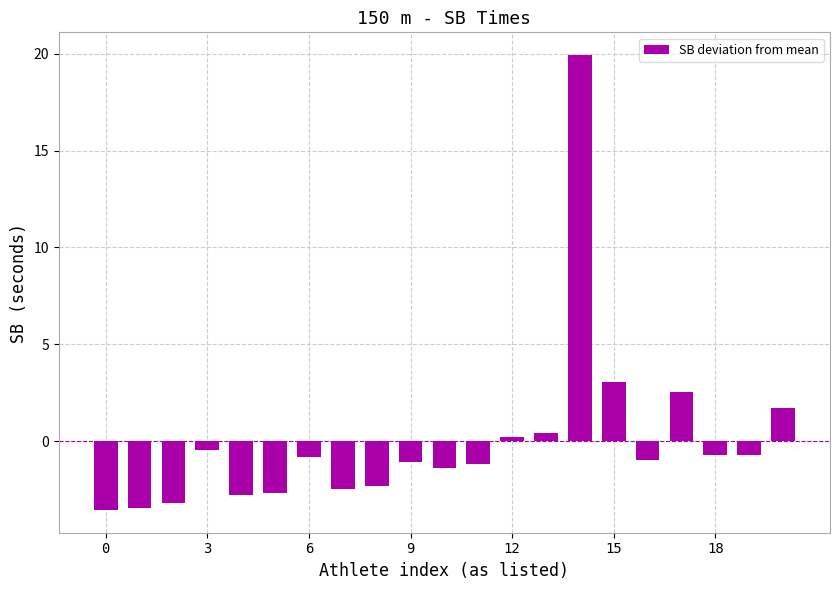

What is the smallest value displayed?

-3.6